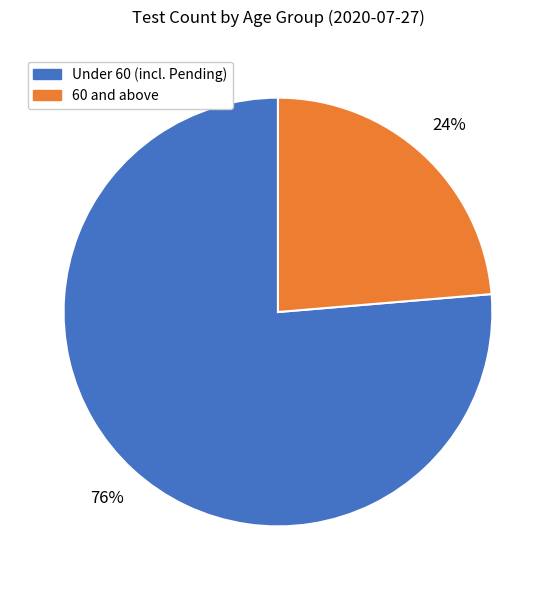

Does any single category account for the majority?

Yes